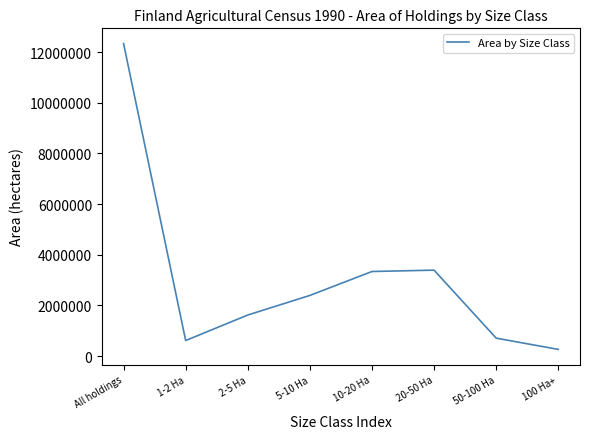

Which has a higher value, 2-5 Ha or 5-10 Ha?

5-10 Ha